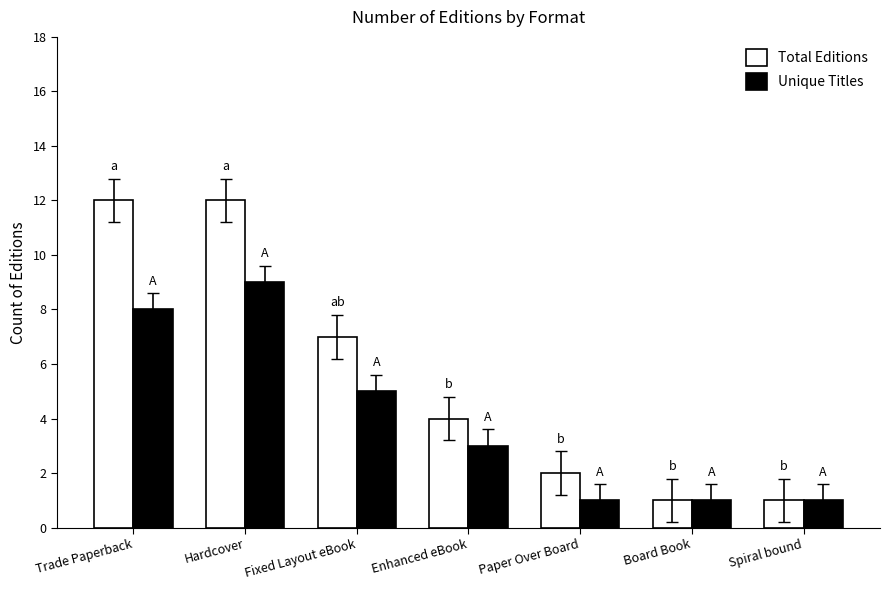

At which label is Total Editions closest to 6?

Fixed Layout eBook